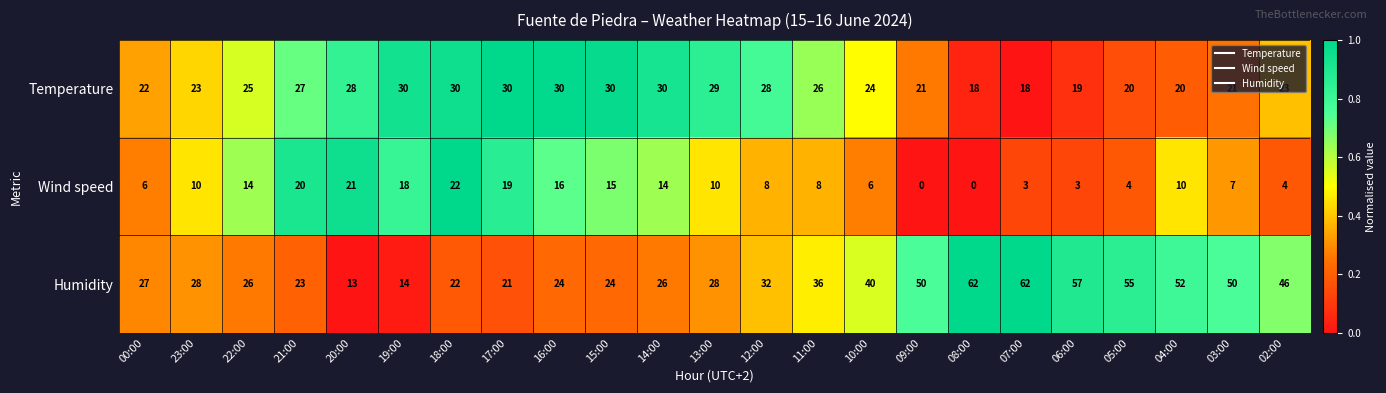

At which label is Humidity closest to 37?

11:00